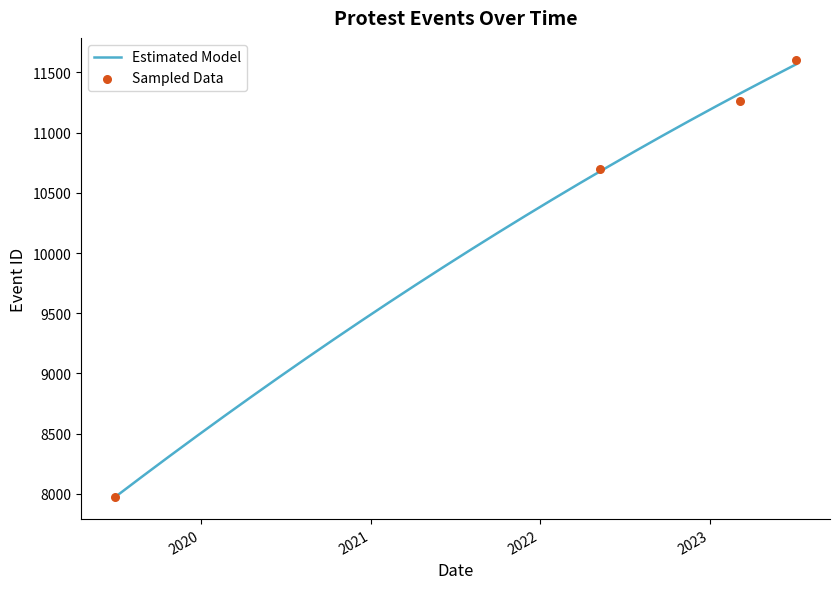

Between 2022-05-10 and 2023-07-06, which is larger?

2023-07-06